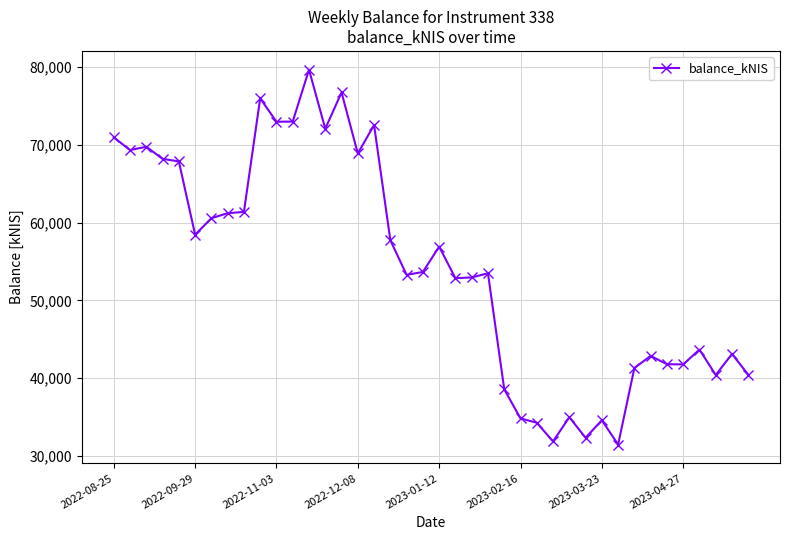

What is the average value?

54214.8